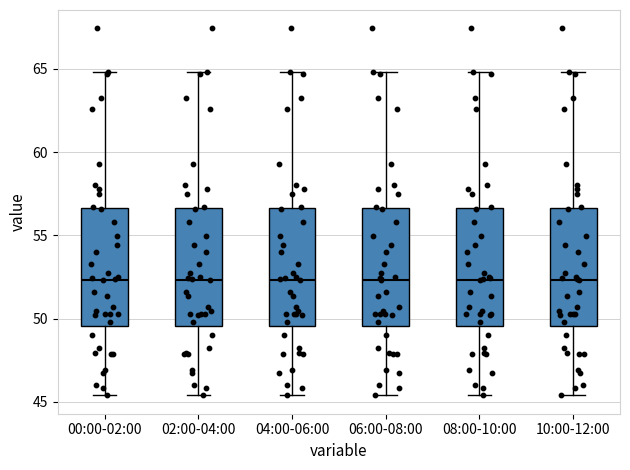

Reading left to right, read every box against the y-axis: the position of its median line, the range the box covers, and the ends of its whiskers. The values are not printed on the chart, so give them approximately, as read against the axis.

00:00-02:00: median 52.5, box 49.5 to 56.5, whiskers 45.5 to 65.0
02:00-04:00: median 52.5, box 49.5 to 56.5, whiskers 45.5 to 65.0
04:00-06:00: median 52.5, box 49.5 to 56.5, whiskers 45.5 to 65.0
06:00-08:00: median 52.5, box 49.5 to 56.5, whiskers 45.5 to 65.0
08:00-10:00: median 52.5, box 49.5 to 56.5, whiskers 45.5 to 65.0
10:00-12:00: median 52.5, box 49.5 to 56.5, whiskers 45.5 to 65.0